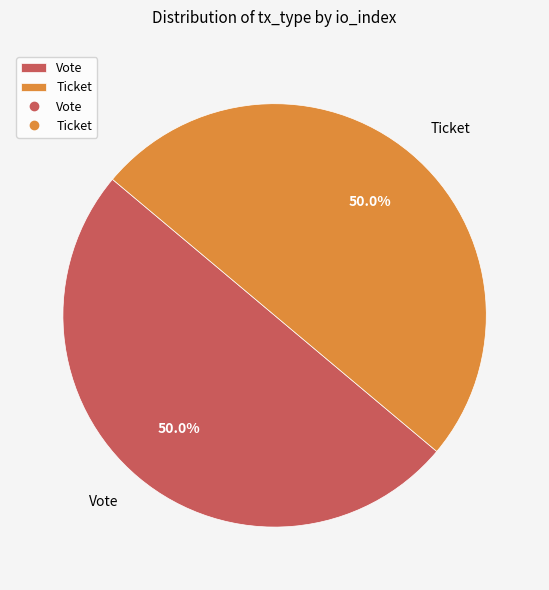

What is the ratio of the value at Vote to the value at Ticket?

1.0